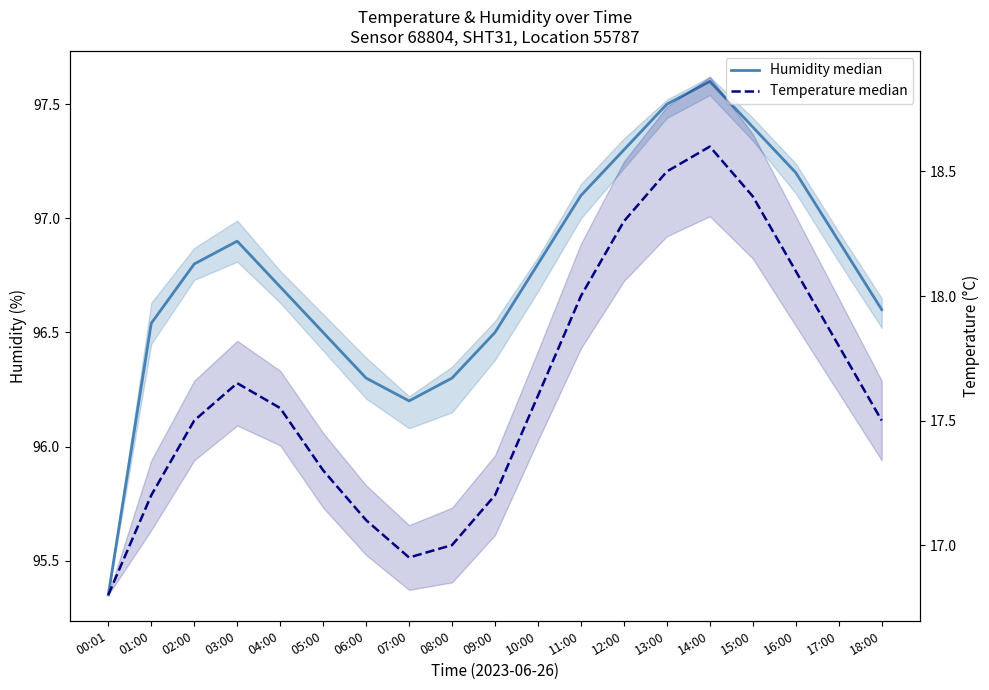

Reading left to right, transcribe all the data shown in this chart.

Humidity median: 95.3	96.5	96.8	96.9	96.7	96.5	96.3	96.2	96.3	96.5	96.8	97.1	97.3	97.5	97.6	97.4	97.2	96.9	96.6
Temperature median: 16.8	17.2	17.5	17.6	17.6	17.3	17.1	16.9	17.0	17.2	17.6	18.0	18.3	18.5	18.6	18.4	18.1	17.8	17.5